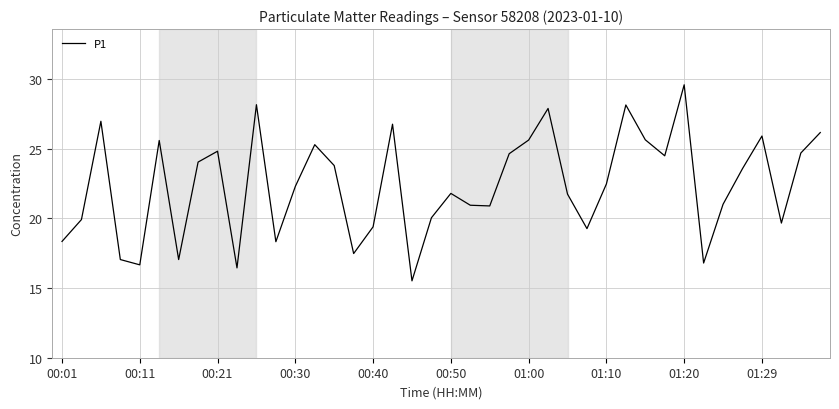

What is the maximum value shown in the chart?

29.6